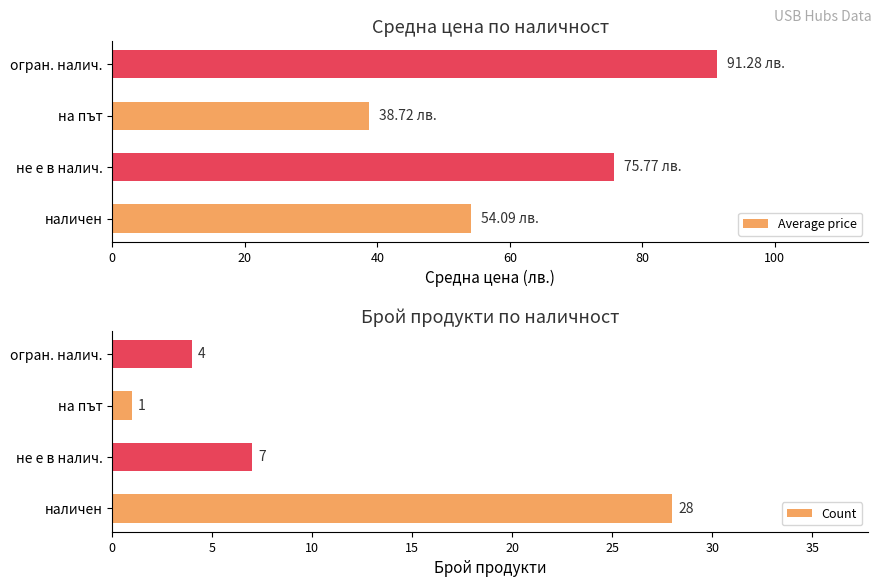

Does the chart contain stacked bars?

No